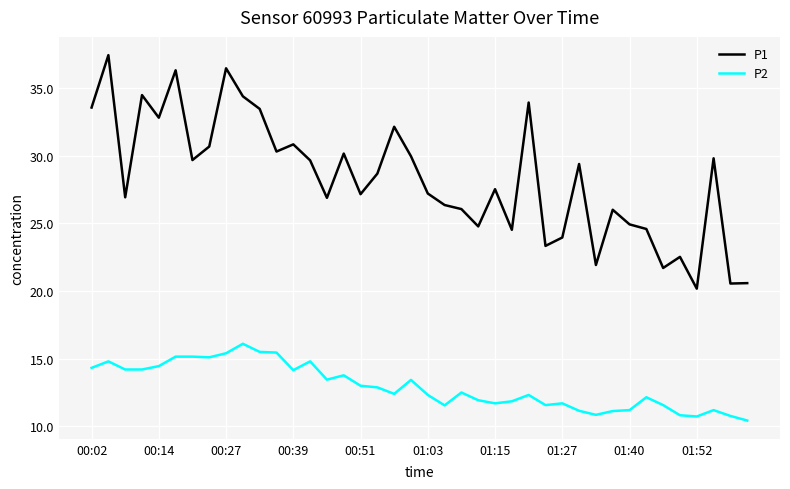

What is the highest value of the P2 series?

16.1